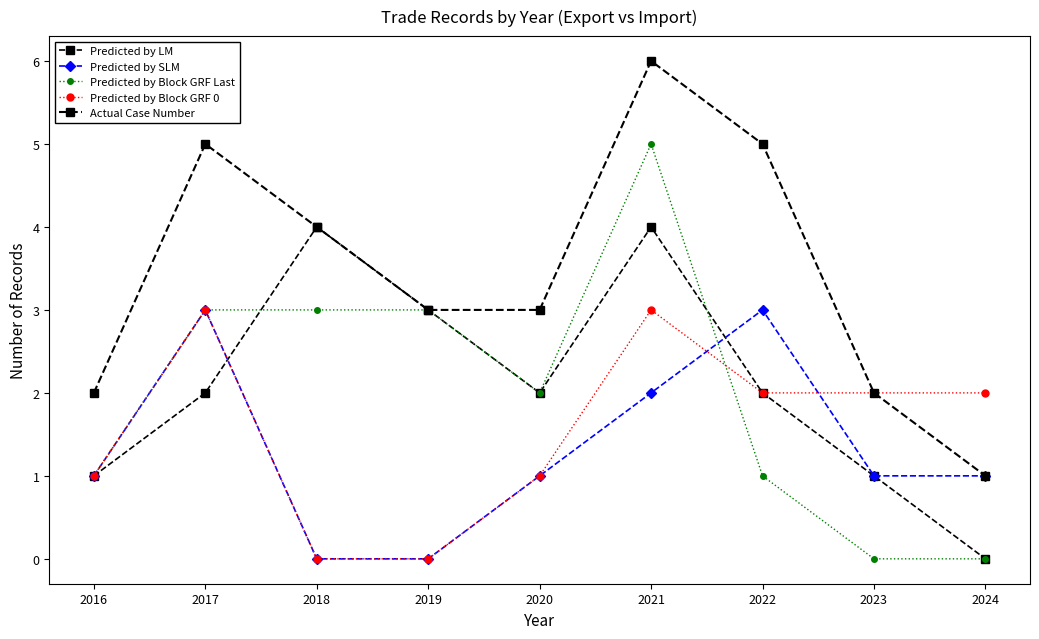

How many lines are shown in the chart?

5